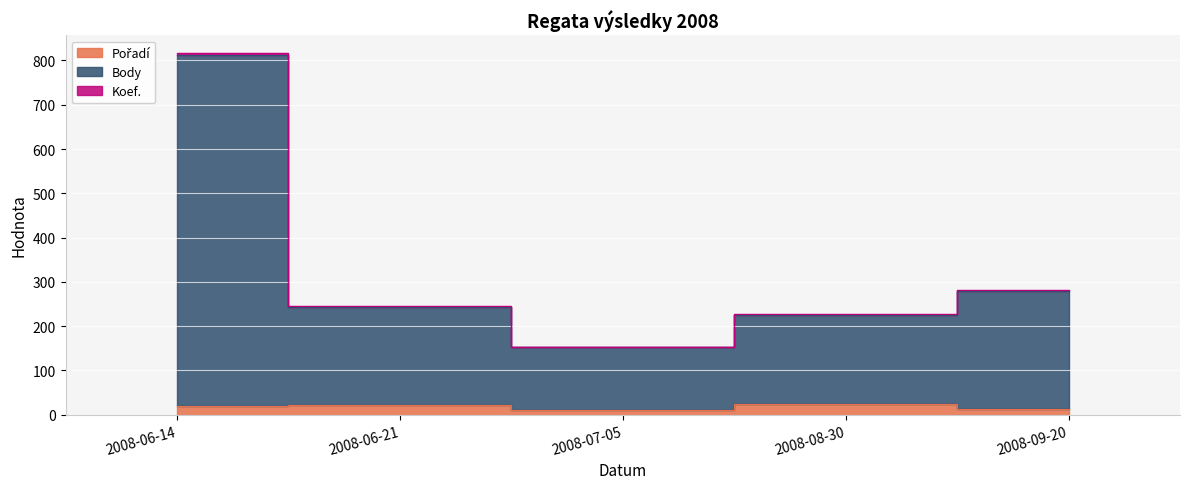

Between 2008-06-21 and 2008-08-30, which series saw the biggest shift?

Body